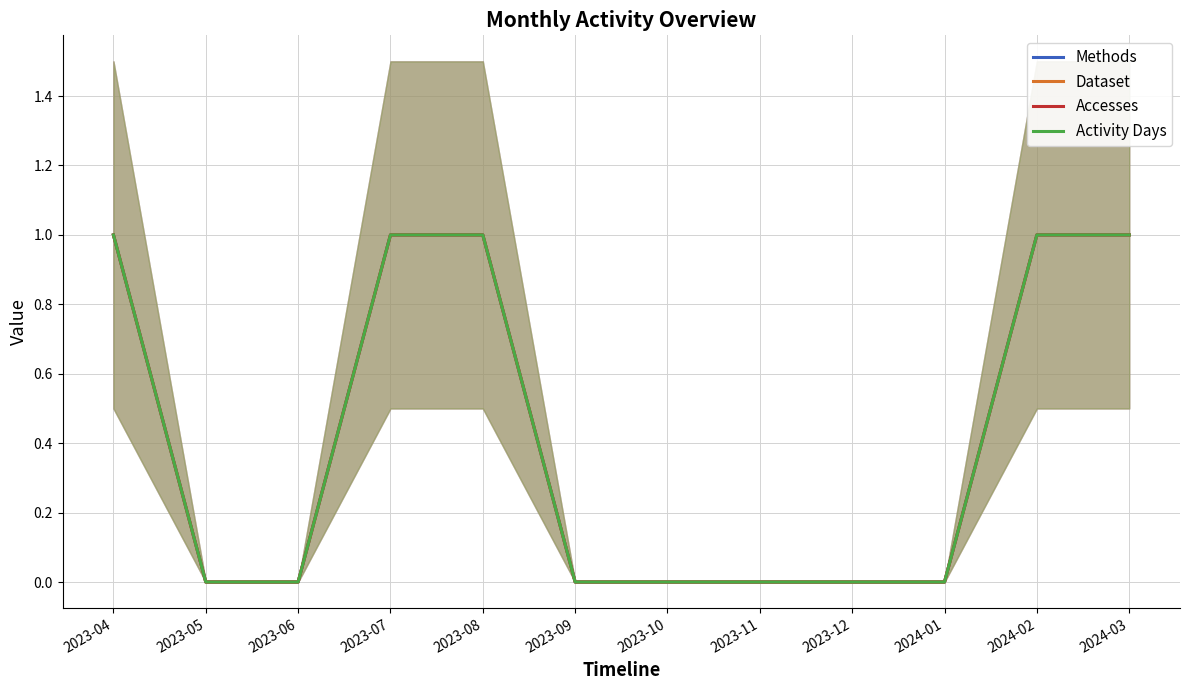

Rank the series by their maximum value, from lowest to highest.

Methods, Dataset, Accesses, Activity Days